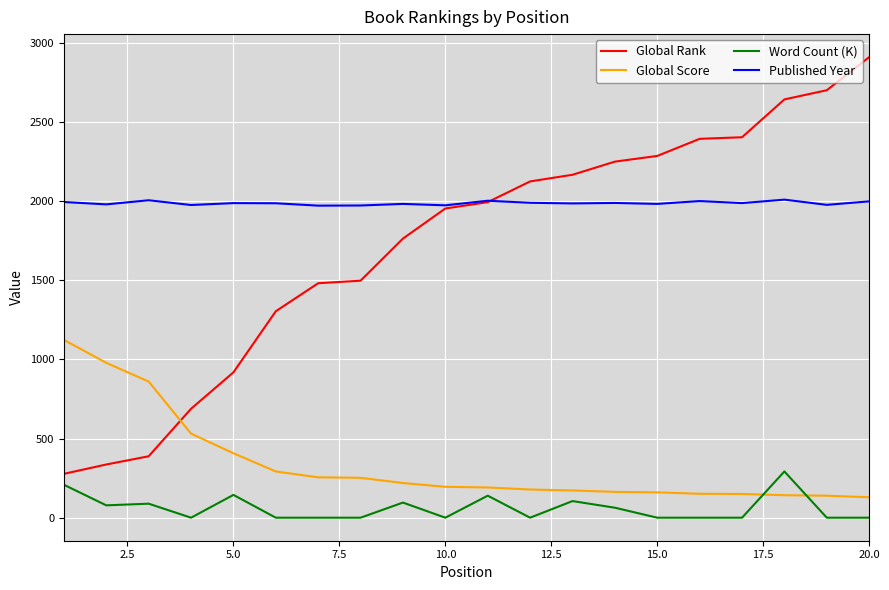

True or false: Word Count (K) and Published Year intersect in this chart.

False